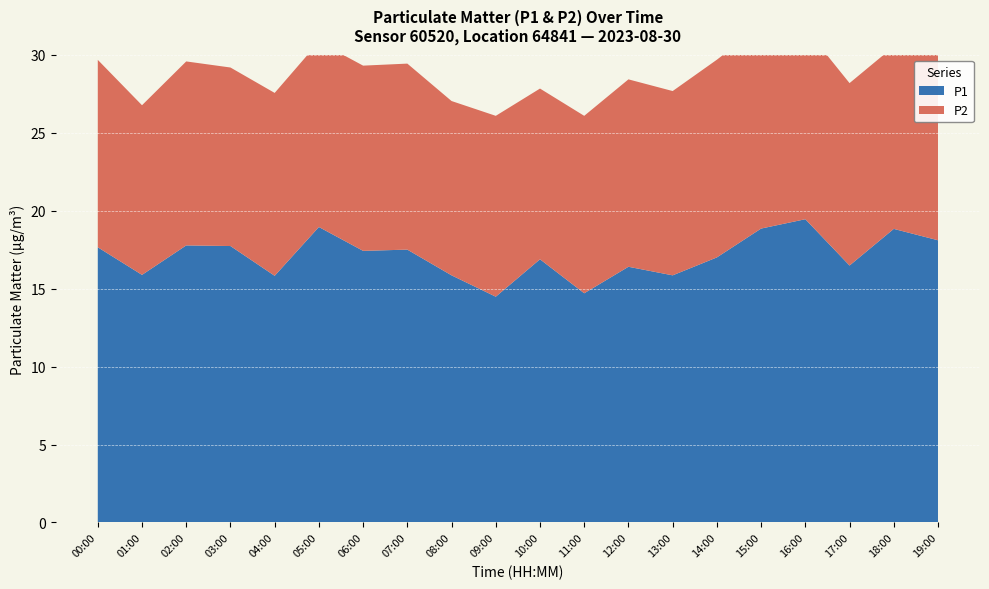

Reading left to right, list all the values displayed in this chart.

P1: 17.6	15.9	17.8	17.7	15.8	18.9	17.4	17.5	15.8	14.5	16.9	14.7	16.4	15.8	17.0	18.9	19.4	16.5	18.8	18.1
P2: 12.0	10.9	11.8	11.4	11.7	11.9	11.9	11.9	11.2	11.6	10.9	11.4	12.0	11.8	12.7	13.0	12.2	11.7	11.7	12.1